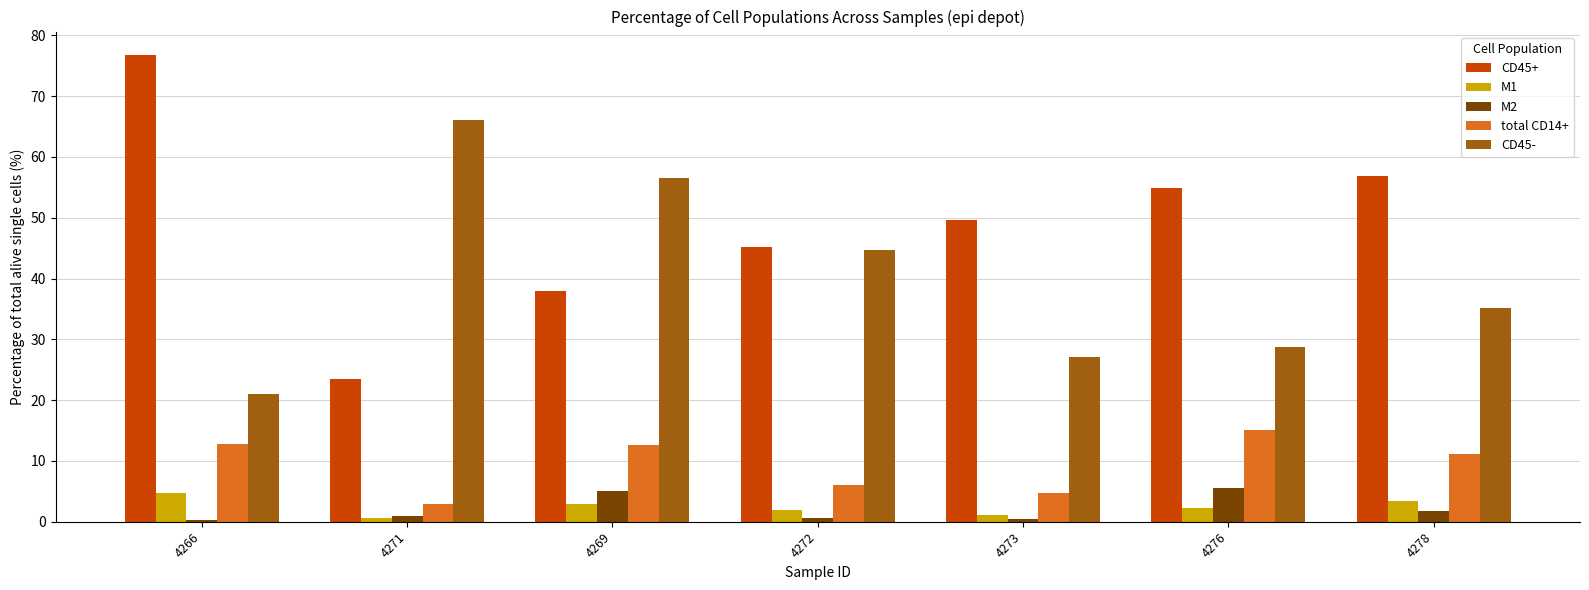

What is the highest value of the CD45- series?

66.1